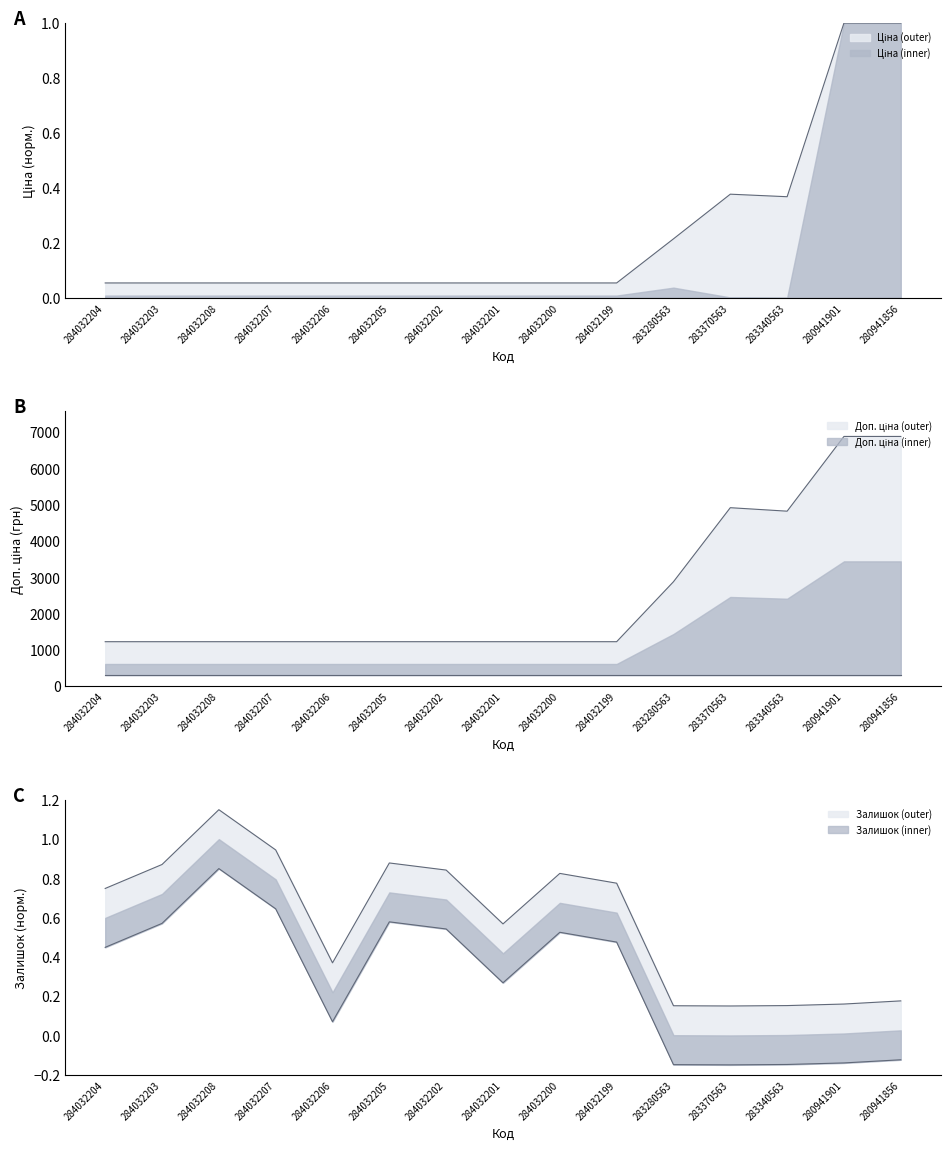

Is it true that Залишок equals 1.2 at 284032203?

False